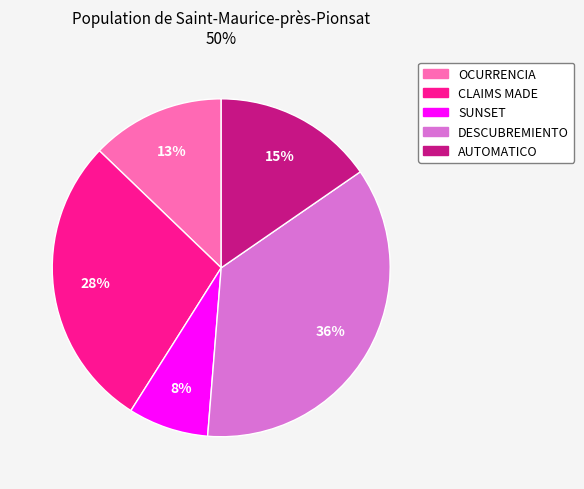

Which slice is the smallest?

SUNSET